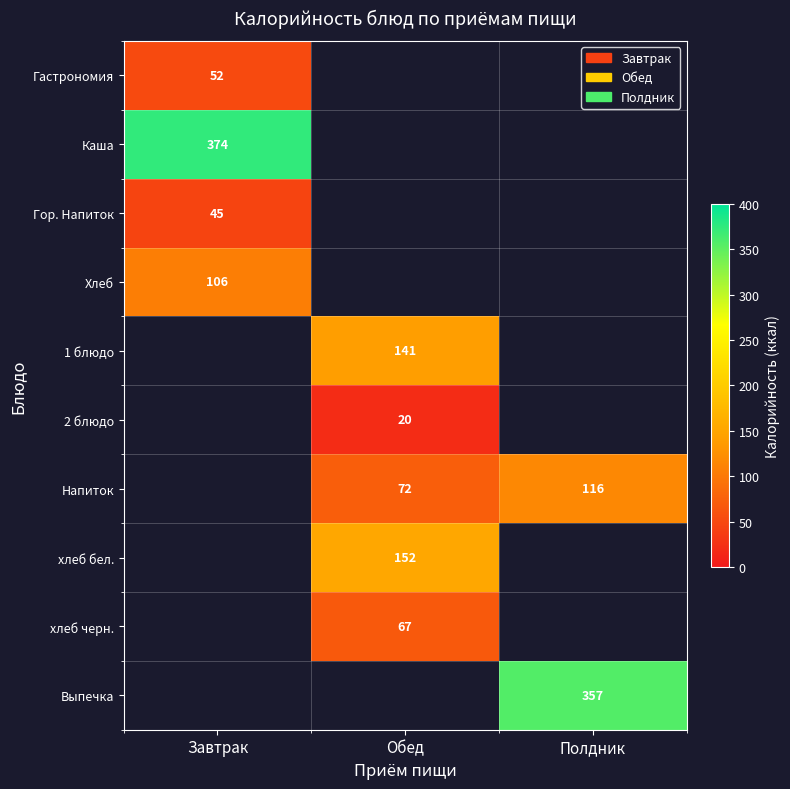

At which category does the chart reach its peak across all series?

Завтрак